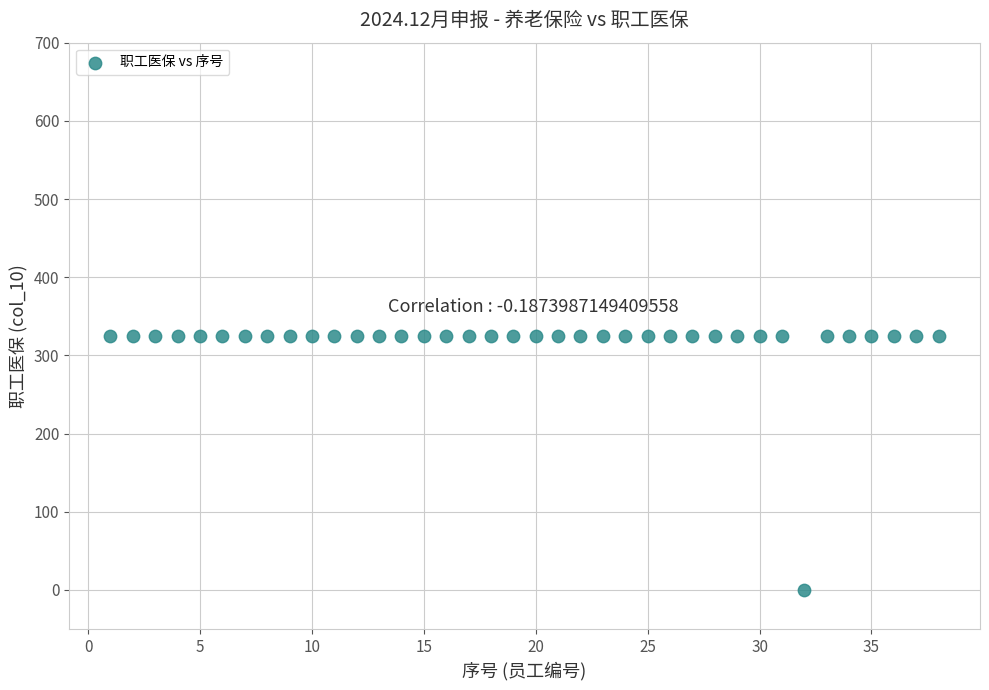

What is the range of X values (max minus min)?

37.0